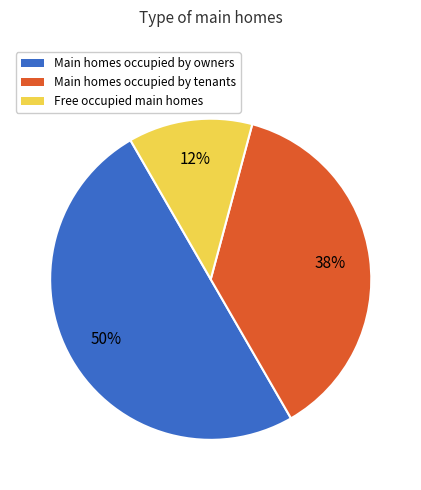

To the nearest percent, what percentage of the pie is Main homes occupied by owners?

50%